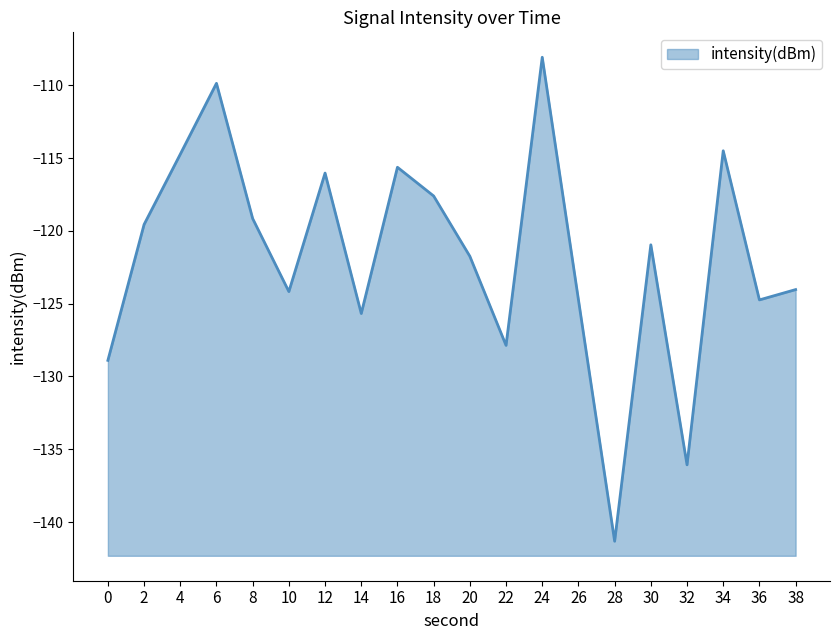

What is the difference between the second highest and second lowest values?

26.2